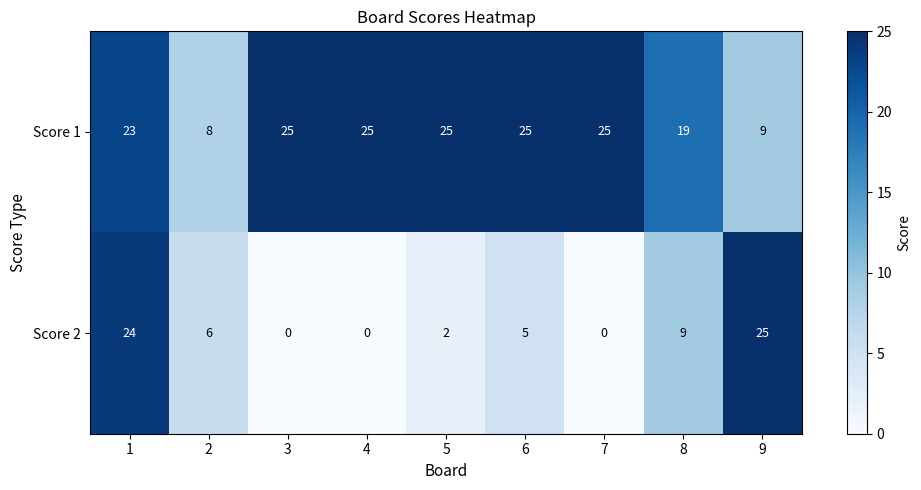

Which series has the largest total across all categories?

Score 1